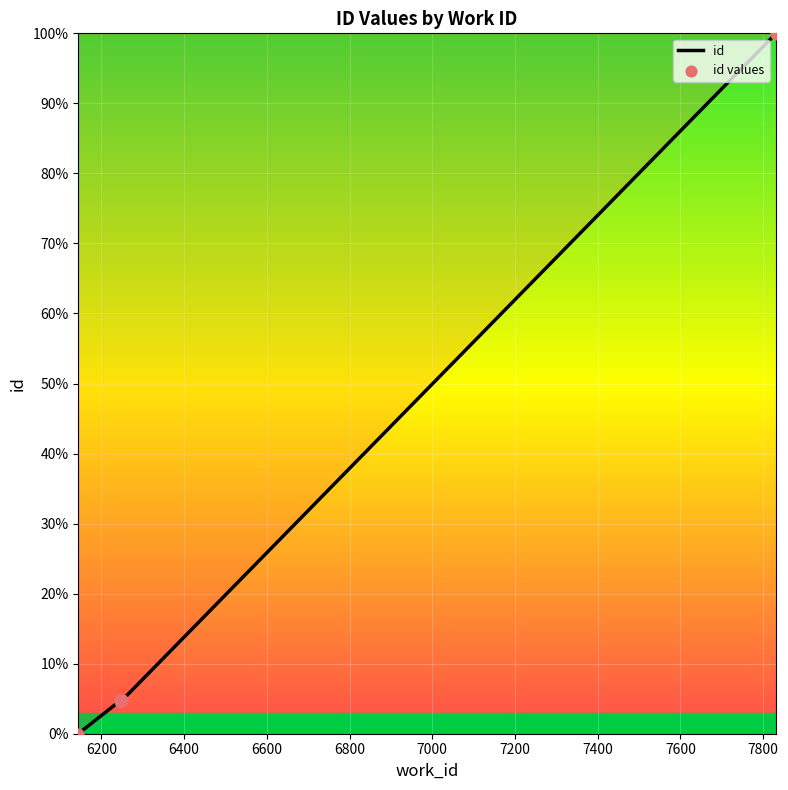

What is the change in value from 6247 to 7831?

+95.3